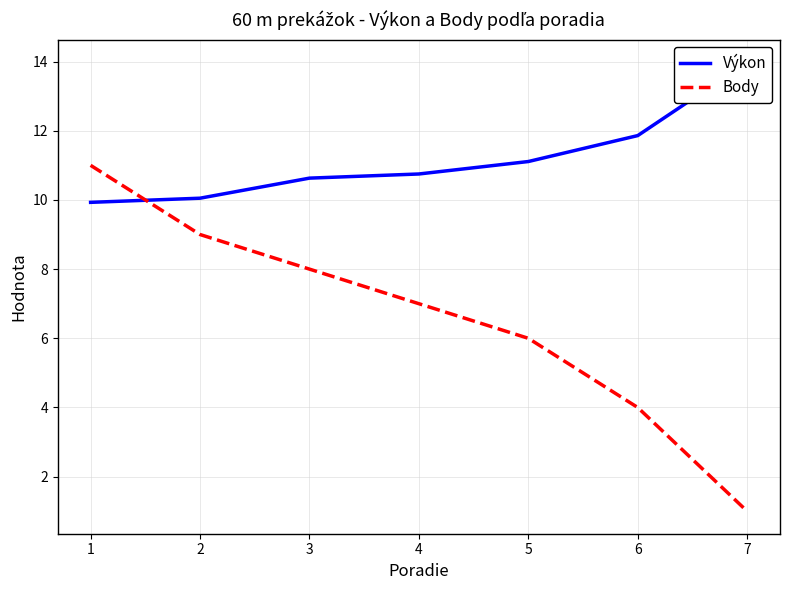

Read the Výkon value at 2.

10.1